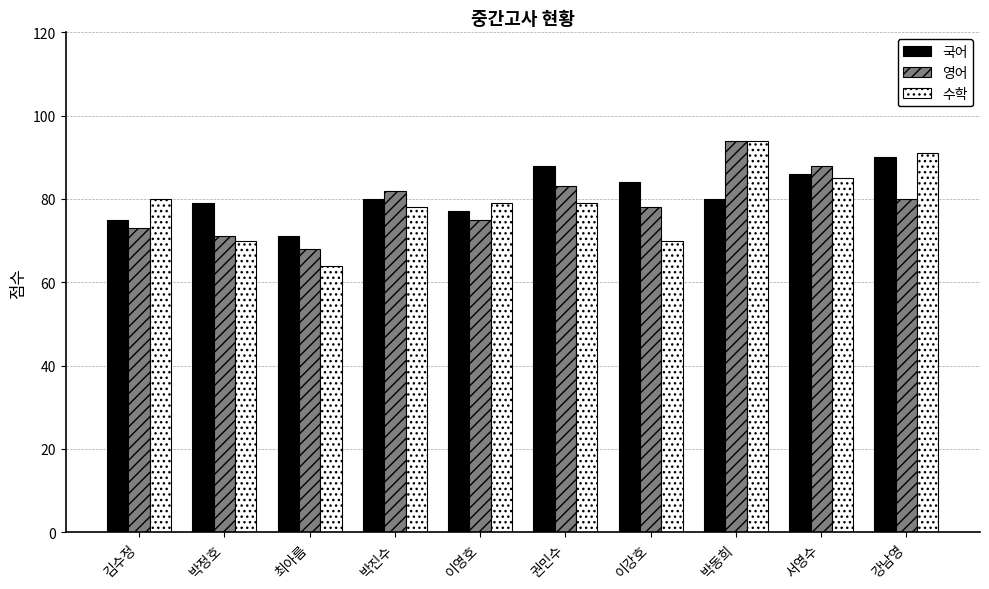

What value does the 수학 series have at 이영호?

79